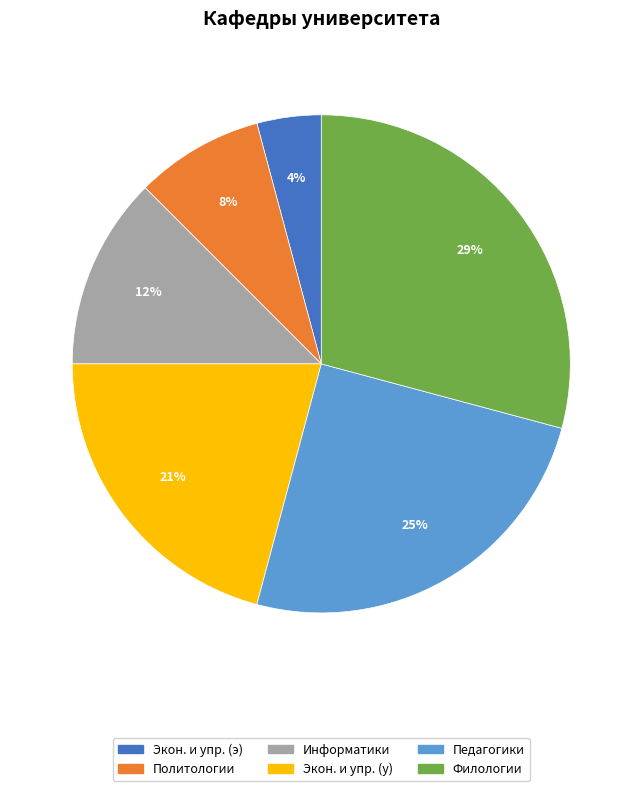

How many slices are in this pie chart?

6